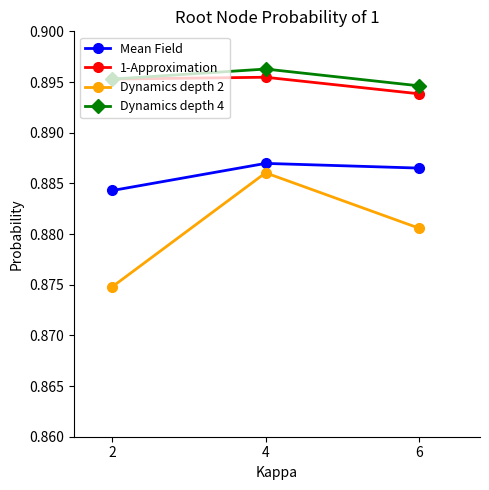

How many lines are shown in the chart?

4